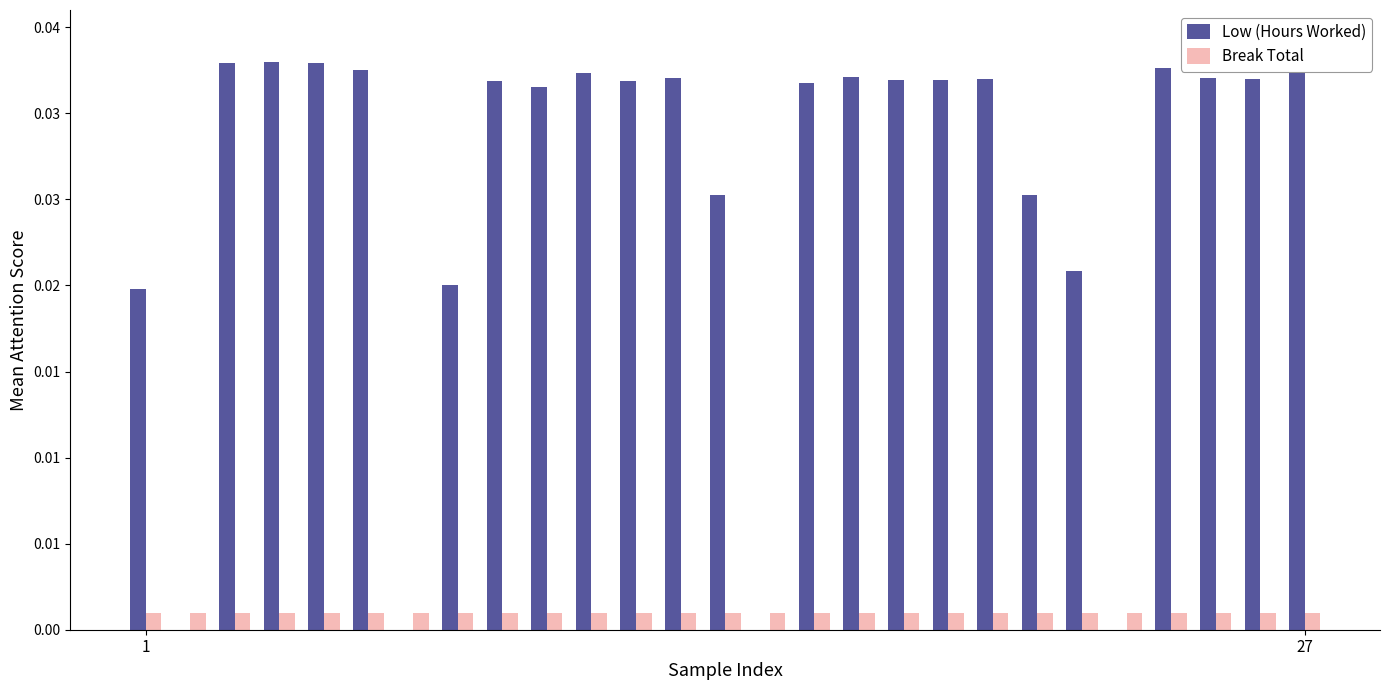

List the series in order of their peak value, lowest first.

Break Total, Low (Hours Worked)